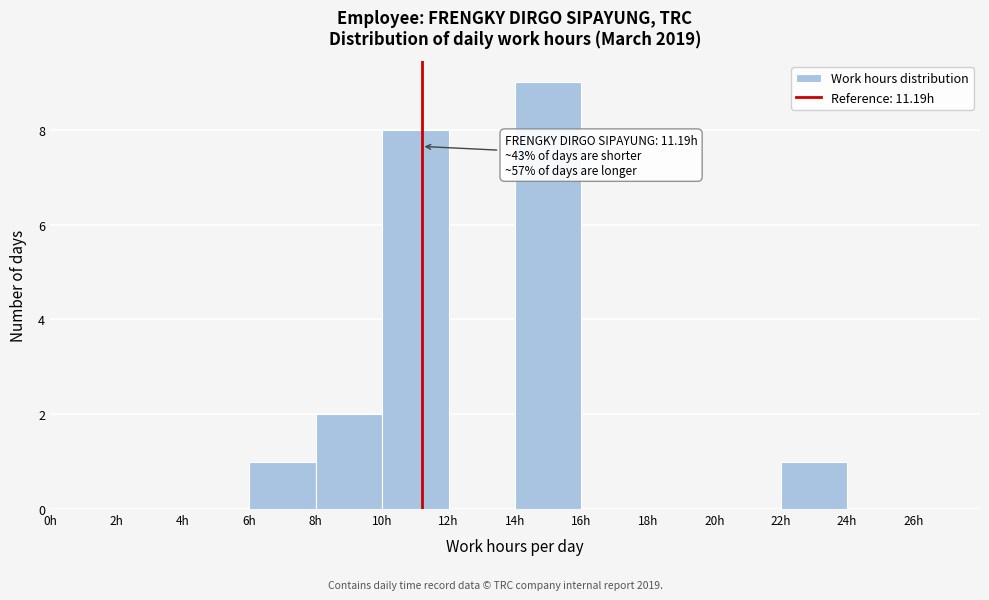

Which range on the x-axis has the tallest bar?

14 to 16